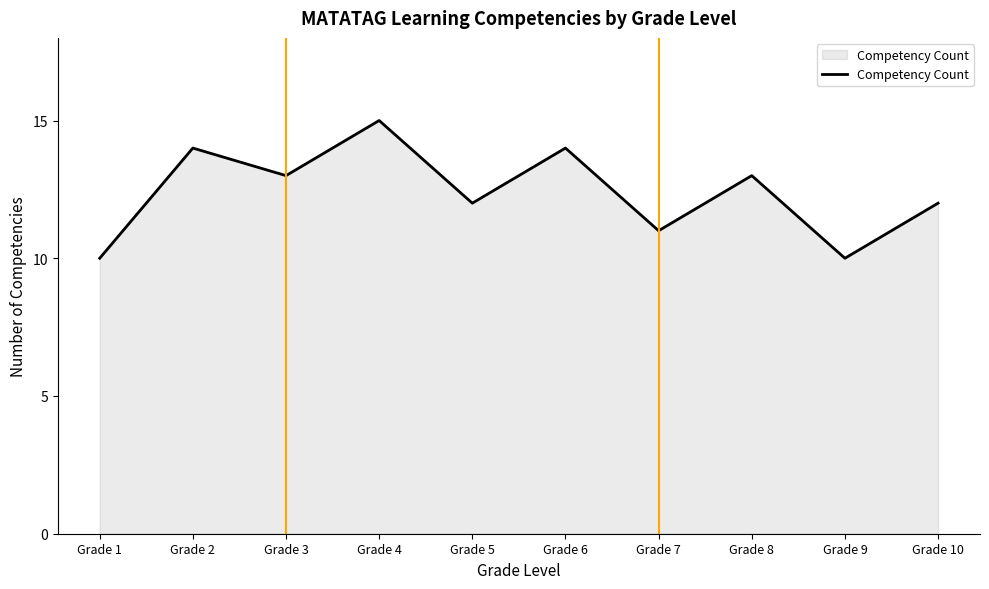

What is the sum of the values at Grade 2 and Grade 7?

25